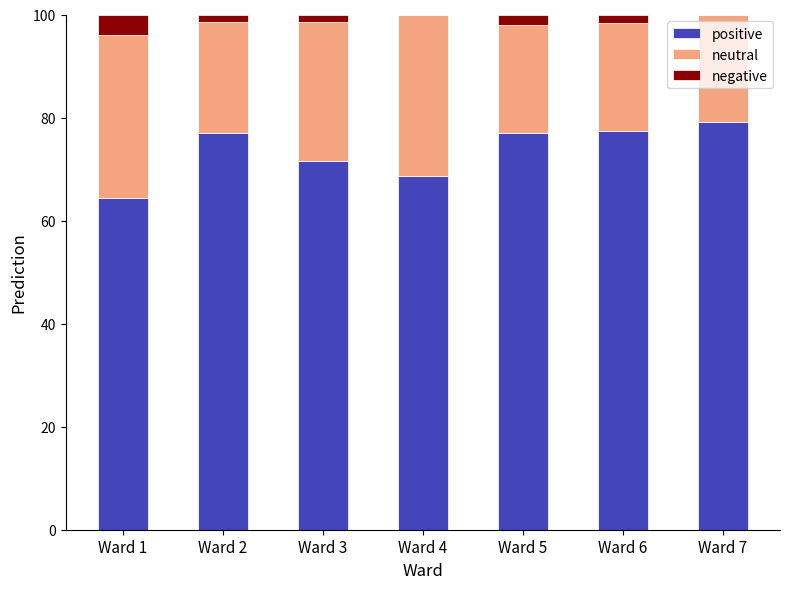

True or false: positive has a value of 126.5 at Ward 7.

False